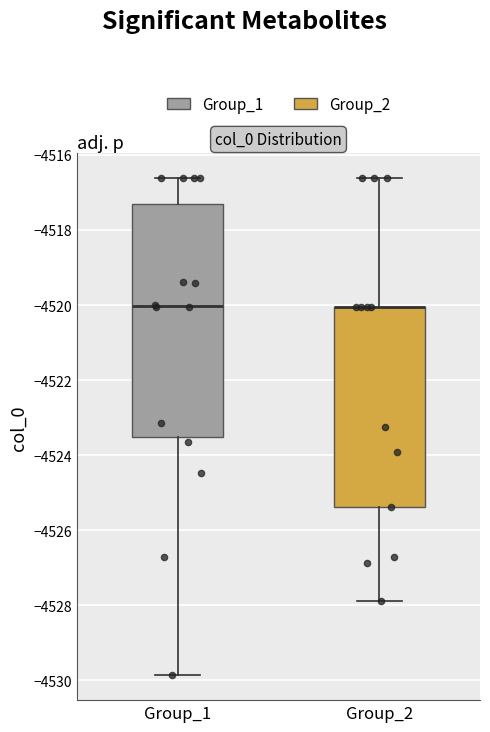

Which box is the tallest, from its lower edge to its upper edge?

Group_1